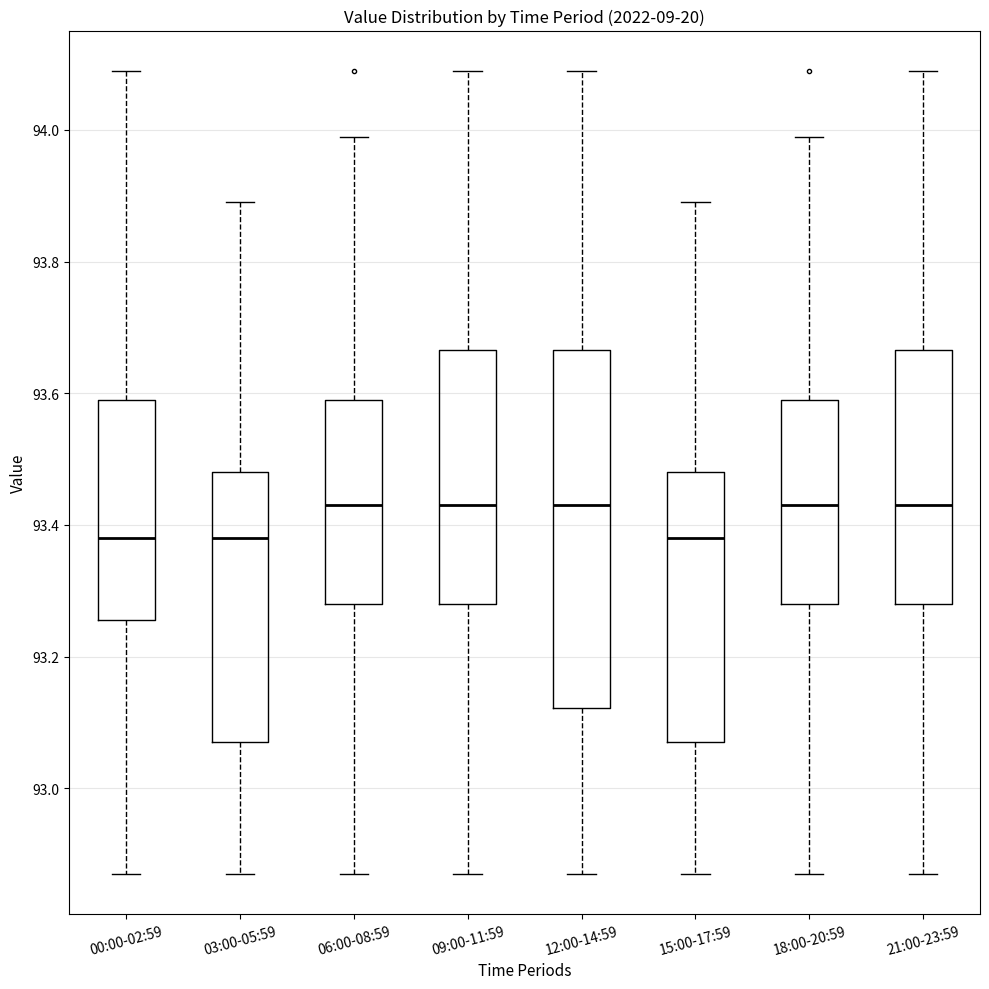

Where is the lower edge of the box for 18:00-20:59 on the y-axis? The values are not printed on the chart, so give them approximately, as read against the axis.

93.28